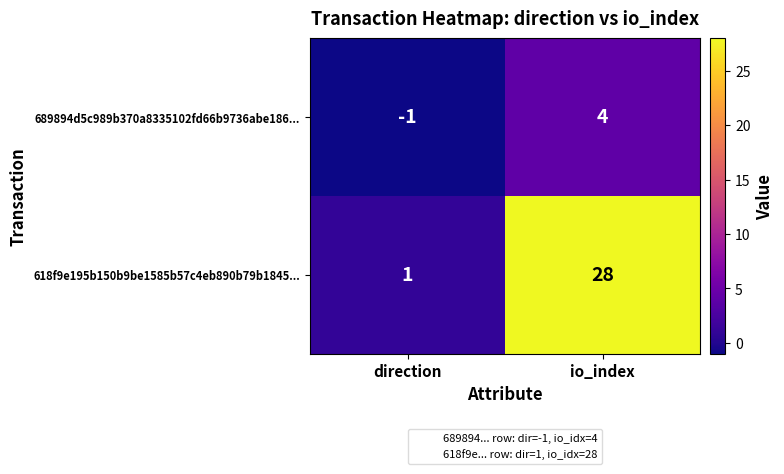

What is the difference between the maximum and minimum values in the 618f9e195b150b9be1585b57c4eb890b79b1845... series?

27